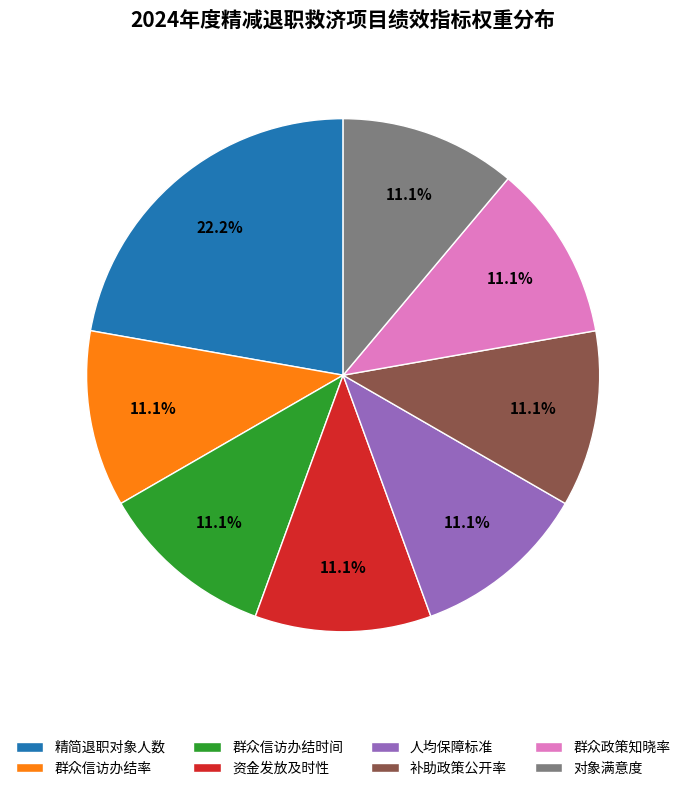

Does 人均保障标准 represent more than half of the total?

No